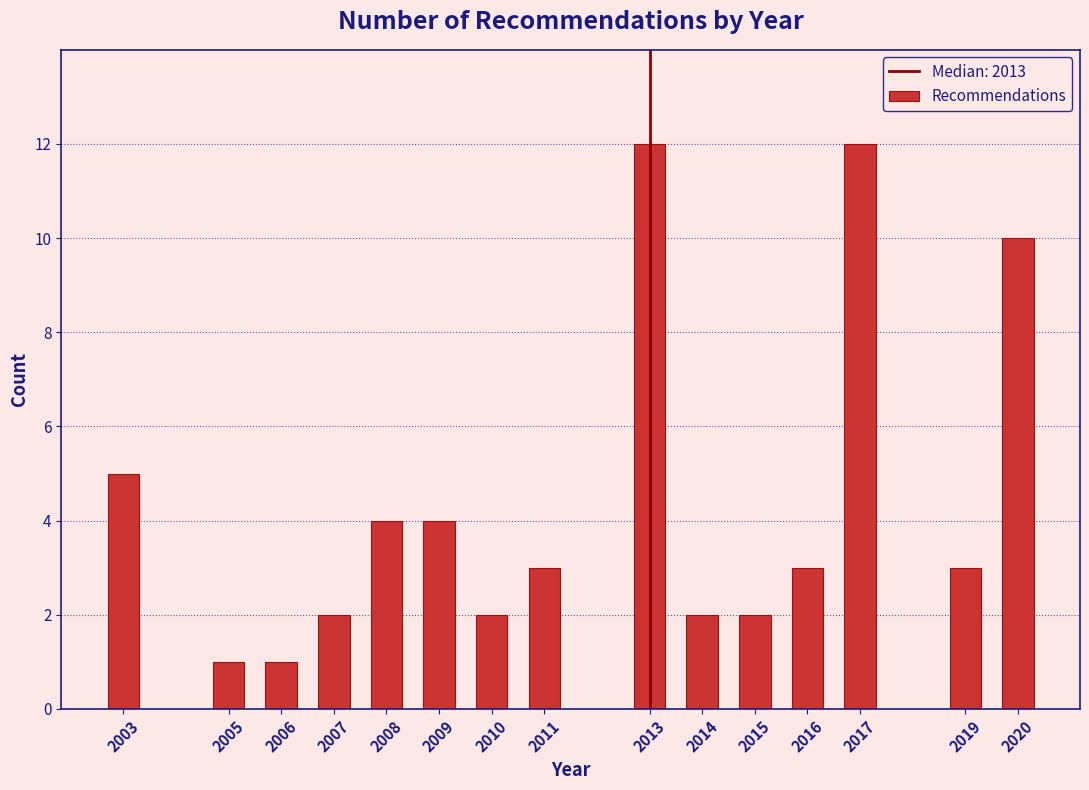

Reading right to left, list all the values displayed in this chart.

2020=10	2019=3	2017=12	2016=3	2015=2	2014=2	2013=12	2011=3	2010=2	2009=4	2008=4	2007=2	2006=1	2005=1	2003=5